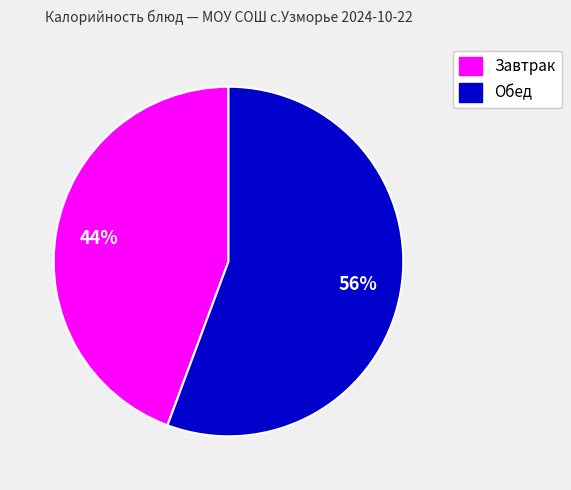

To the nearest percent, what is the average slice percentage?

50%